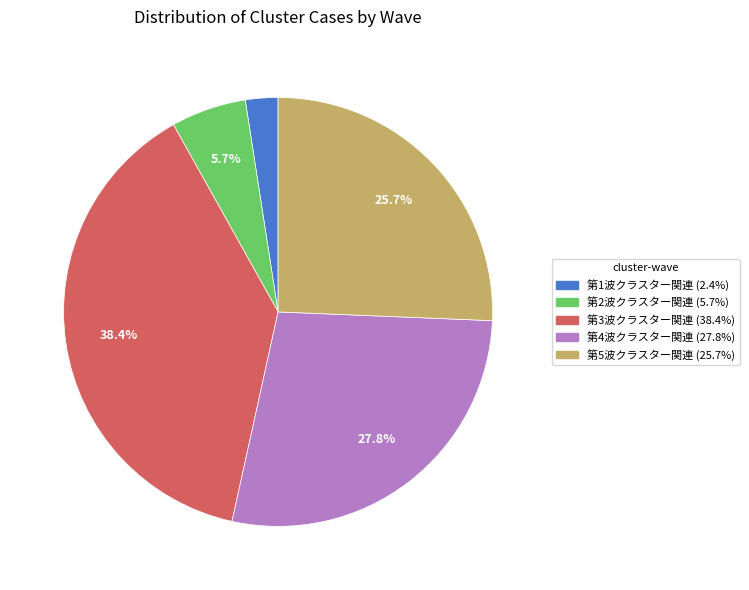

Is there any slice that represents more than half of the pie?

No